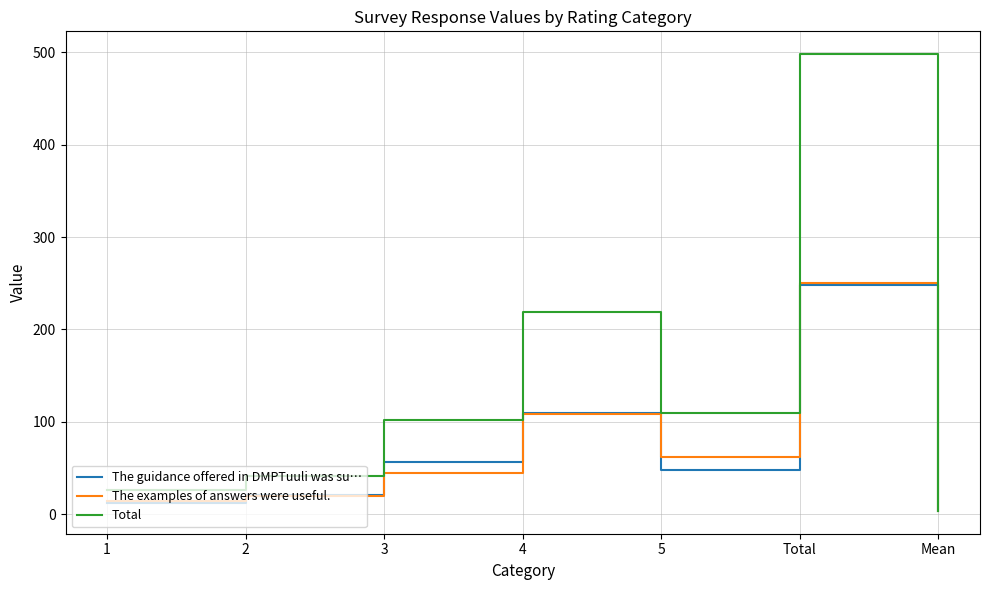

What is the difference between the maximum and minimum values in the The examples of answers were useful. series?

246.3